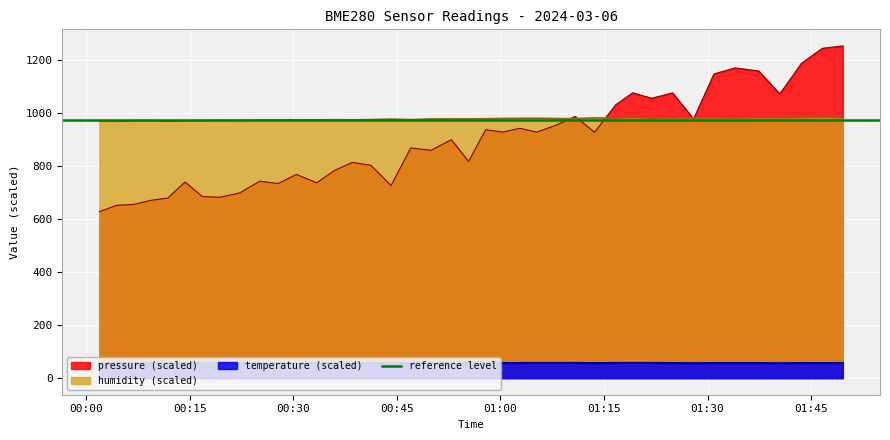

Reading right to left, list all the values displayed in this chart.

pressure: 2024-03-06T01:49:35=1253.3	2024-03-06T01:46:38=1244.5	2024-03-06T01:43:36=1188.0	2024-03-06T01:40:27=1072.3	2024-03-06T01:37:24=1158.6	2024-03-06T01:33:59=1170.5	2024-03-06T01:30:55=1147.6	2024-03-06T01:27:58=978.0	2024-03-06T01:24:55=1076.1	2024-03-06T01:21:53=1055.8	2024-03-06T01:19:09=1076.6	2024-03-06T01:16:41=1031.3	2024-03-06T01:13:37=927.3	2024-03-06T01:10:48=987.3	2024-03-06T01:08:13=956.1	2024-03-06T01:05:17=928.2	2024-03-06T01:02:49=942.5	2024-03-06T01:00:19=928.4	2024-03-06T00:57:51=937.3	2024-03-06T00:55:23=817.6	2024-03-06T00:52:53=899.5	2024-03-06T00:49:56=859.5	2024-03-06T00:47:00=868.4	2024-03-06T00:44:09=726.6	2024-03-06T00:41:13=802.9	2024-03-06T00:38:33=813.8	2024-03-06T00:36:01=784.2	2024-03-06T00:33:23=737.0	2024-03-06T00:30:27=768.4	2024-03-06T00:27:47=734.2	2024-03-06T00:25:08=742.8	2024-03-06T00:22:13=698.6	2024-03-06T00:19:18=682.2	2024-03-06T00:16:48=685.2	2024-03-06T00:14:19=739.9	2024-03-06T00:11:49=679.4	2024-03-06T00:09:21=670.8	2024-03-06T00:06:51=655.2	2024-03-06T00:04:23=651.9	2024-03-06T00:01:55=627.9
humidity: 2024-03-06T01:49:35=982.4	2024-03-06T01:46:38=984.8	2024-03-06T01:43:36=982.8	2024-03-06T01:40:27=982.5	2024-03-06T01:37:24=982.5	2024-03-06T01:33:59=981.0	2024-03-06T01:30:55=982.0	2024-03-06T01:27:58=981.8	2024-03-06T01:24:55=981.7	2024-03-06T01:21:53=980.5	2024-03-06T01:19:09=983.4	2024-03-06T01:16:41=980.6	2024-03-06T01:13:37=982.0	2024-03-06T01:10:48=979.2	2024-03-06T01:08:13=979.3	2024-03-06T01:05:17=980.7	2024-03-06T01:02:49=980.3	2024-03-06T01:00:19=979.8	2024-03-06T00:57:51=978.6	2024-03-06T00:55:23=978.2	2024-03-06T00:52:53=978.0	2024-03-06T00:49:56=977.8	2024-03-06T00:47:00=975.4	2024-03-06T00:44:09=977.3	2024-03-06T00:41:13=975.5	2024-03-06T00:38:33=974.5	2024-03-06T00:36:01=975.2	2024-03-06T00:33:23=974.2	2024-03-06T00:30:27=974.3	2024-03-06T00:27:47=974.0	2024-03-06T00:25:08=973.4	2024-03-06T00:22:13=972.4	2024-03-06T00:19:18=971.8	2024-03-06T00:16:48=971.3	2024-03-06T00:14:19=970.9	2024-03-06T00:11:49=970.0	2024-03-06T00:09:21=971.2	2024-03-06T00:06:51=970.9	2024-03-06T00:04:23=969.6	2024-03-06T00:01:55=969.7
temperature: 2024-03-06T01:49:35=57.0	2024-03-06T01:46:38=56.9	2024-03-06T01:43:36=57.0	2024-03-06T01:40:27=56.3	2024-03-06T01:37:24=57.0	2024-03-06T01:33:59=57.0	2024-03-06T01:30:55=57.1	2024-03-06T01:27:58=56.3	2024-03-06T01:24:55=57.0	2024-03-06T01:21:53=57.2	2024-03-06T01:19:09=57.3	2024-03-06T01:16:41=57.2	2024-03-06T01:13:37=56.6	2024-03-06T01:10:48=57.3	2024-03-06T01:08:13=57.2	2024-03-06T01:05:17=57.2	2024-03-06T01:02:49=57.1	2024-03-06T01:00:19=57.1	2024-03-06T00:57:51=57.1	2024-03-06T00:55:23=56.5	2024-03-06T00:52:53=57.0	2024-03-06T00:49:56=56.9	2024-03-06T00:47:00=56.9	2024-03-06T00:44:09=56.2	2024-03-06T00:41:13=56.7	2024-03-06T00:38:33=56.6	2024-03-06T00:36:01=56.5	2024-03-06T00:33:23=56.2	2024-03-06T00:30:27=56.6	2024-03-06T00:27:47=56.4	2024-03-06T00:25:08=56.4	2024-03-06T00:22:13=56.2	2024-03-06T00:19:18=56.3	2024-03-06T00:16:48=56.4	2024-03-06T00:14:19=56.3	2024-03-06T00:11:49=56.2	2024-03-06T00:09:21=56.1	2024-03-06T00:06:51=56.1	2024-03-06T00:04:23=56.1	2024-03-06T00:01:55=56.0